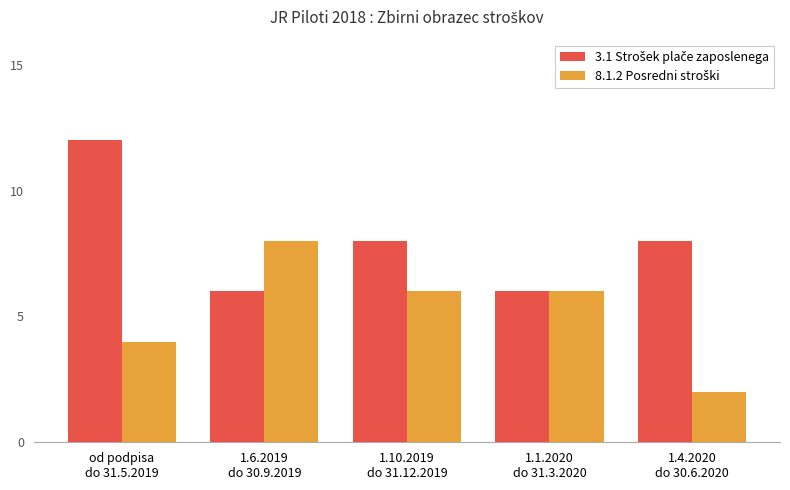

What is the maximum value shown in the chart?

12